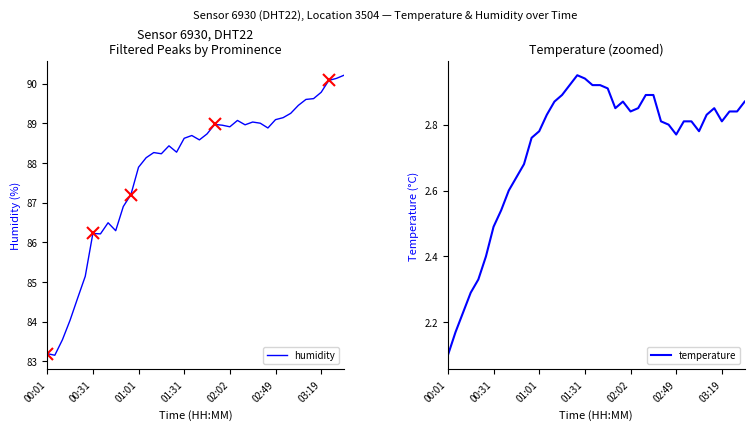

How many data points in humidity are above 88?

27